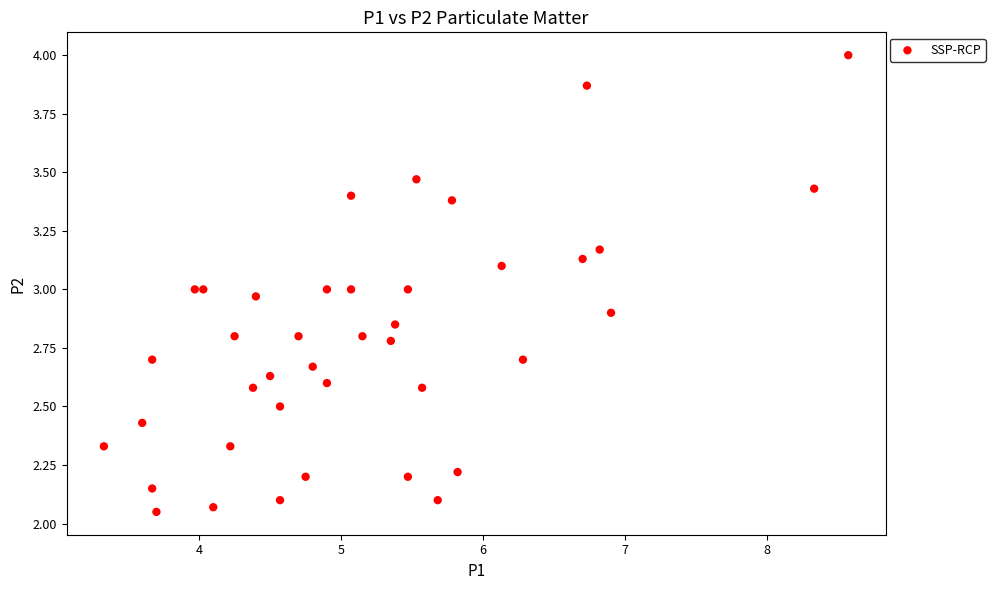

What is the range of X values (max minus min)?

5.2